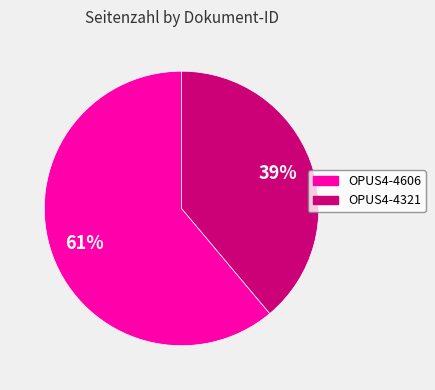

Count the number of slices in the pie.

2